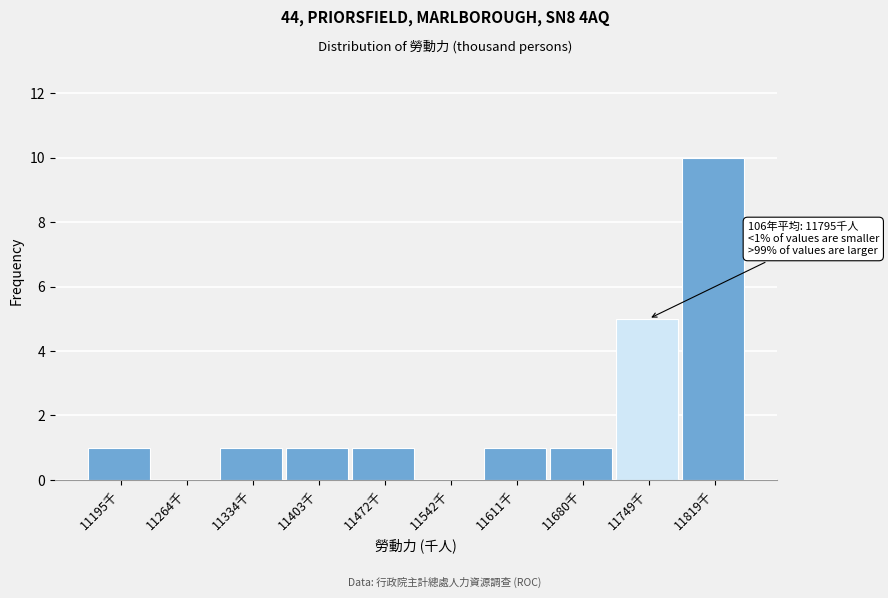

Reading right to left, what are all the values shown in this chart?

11819千=10	11749千=5	11680千=1	11611千=1	11542千=0	11472千=1	11403千=1	11334千=1	11264千=0	11195千=1